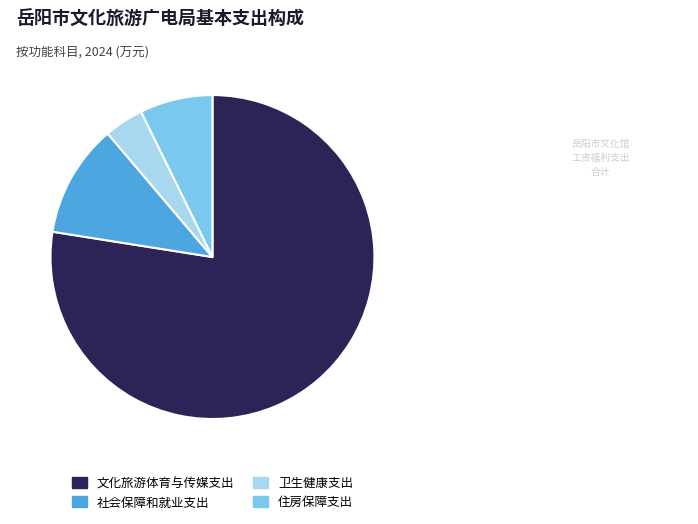

Do 社会保障和就业支出 and 卫生健康支出 together represent more than half of the pie?

No